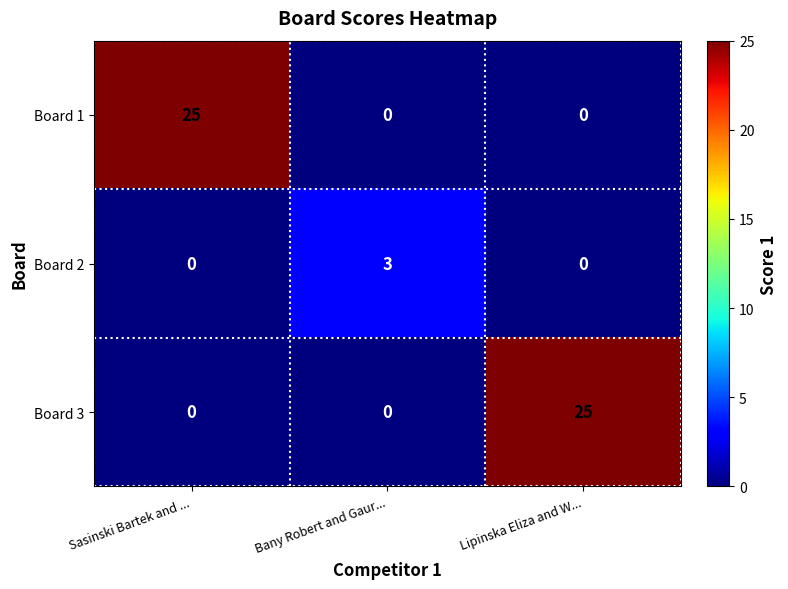

Reading left to right, what are all the values shown in this chart?

Board 1: Sasinski Bartek and ...=25	Bany Robert and Gaur...=0	Lipinska Eliza and W...=0
Board 2: Sasinski Bartek and ...=0	Bany Robert and Gaur...=3	Lipinska Eliza and W...=0
Board 3: Sasinski Bartek and ...=0	Bany Robert and Gaur...=0	Lipinska Eliza and W...=25